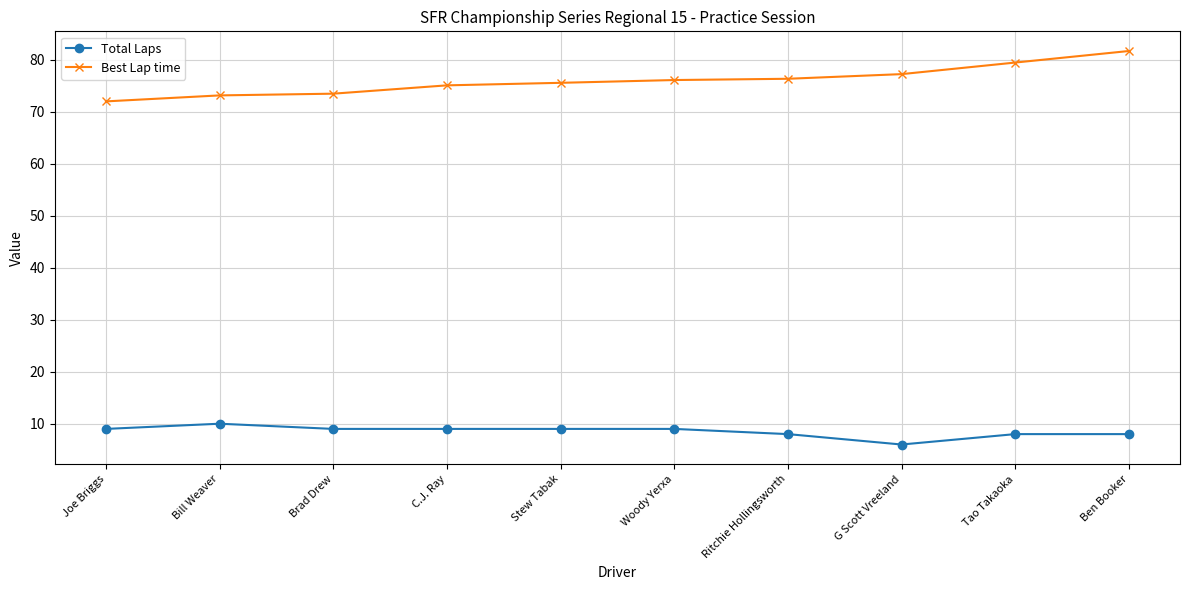

Rank the series by their average value, from lowest to highest.

Total Laps, Best Lap time